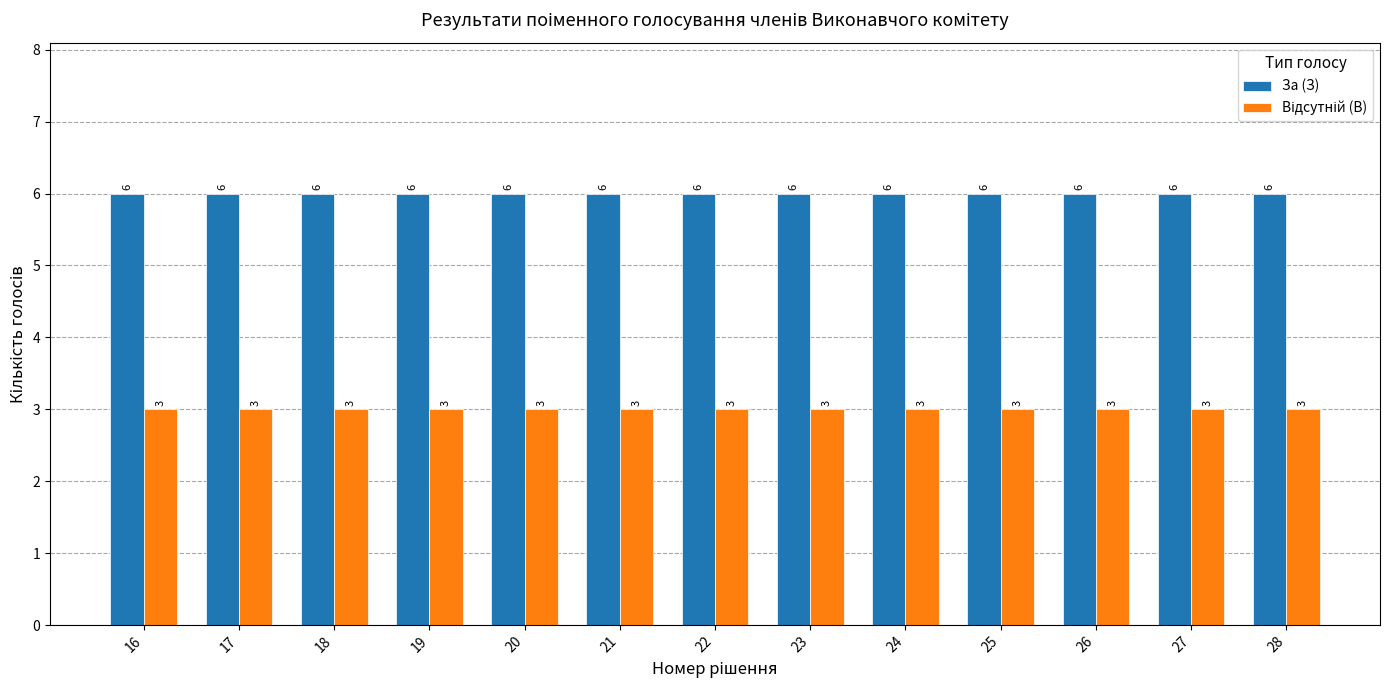

What value does the За (З) series have at 25?

6